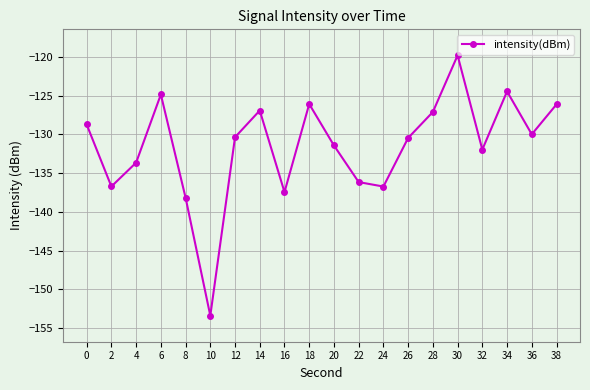

Reading left to right, list all the values displayed in this chart.

0=-128.7	2=-136.7	4=-133.6	6=-124.8	8=-138.2	10=-153.4	12=-130.4	14=-126.9	16=-137.4	18=-126.1	20=-131.4	22=-136.1	24=-136.7	26=-130.4	28=-127.1	30=-119.8	32=-131.9	34=-124.4	36=-130.0	38=-126.1